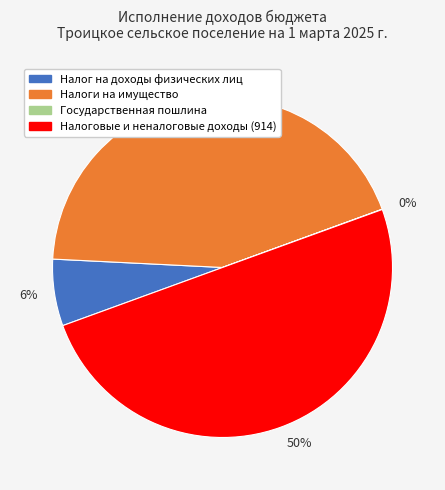

To the nearest percent, what is the average slice percentage?

25%